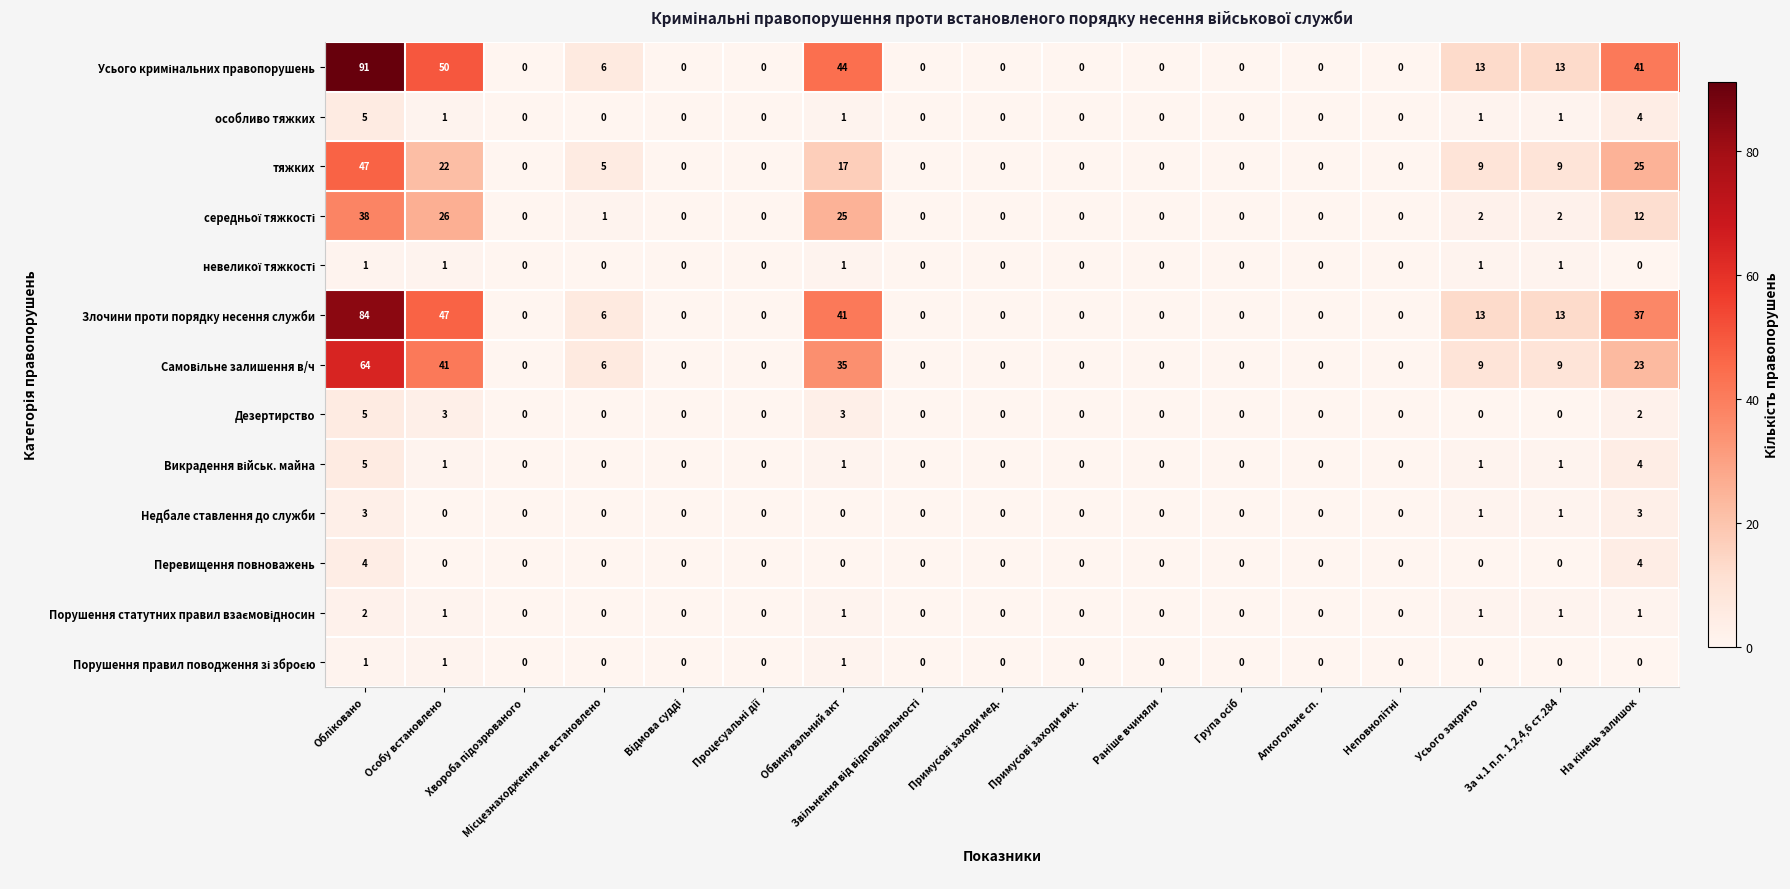

What is the maximum value for Недбале ставлення до служби?

3